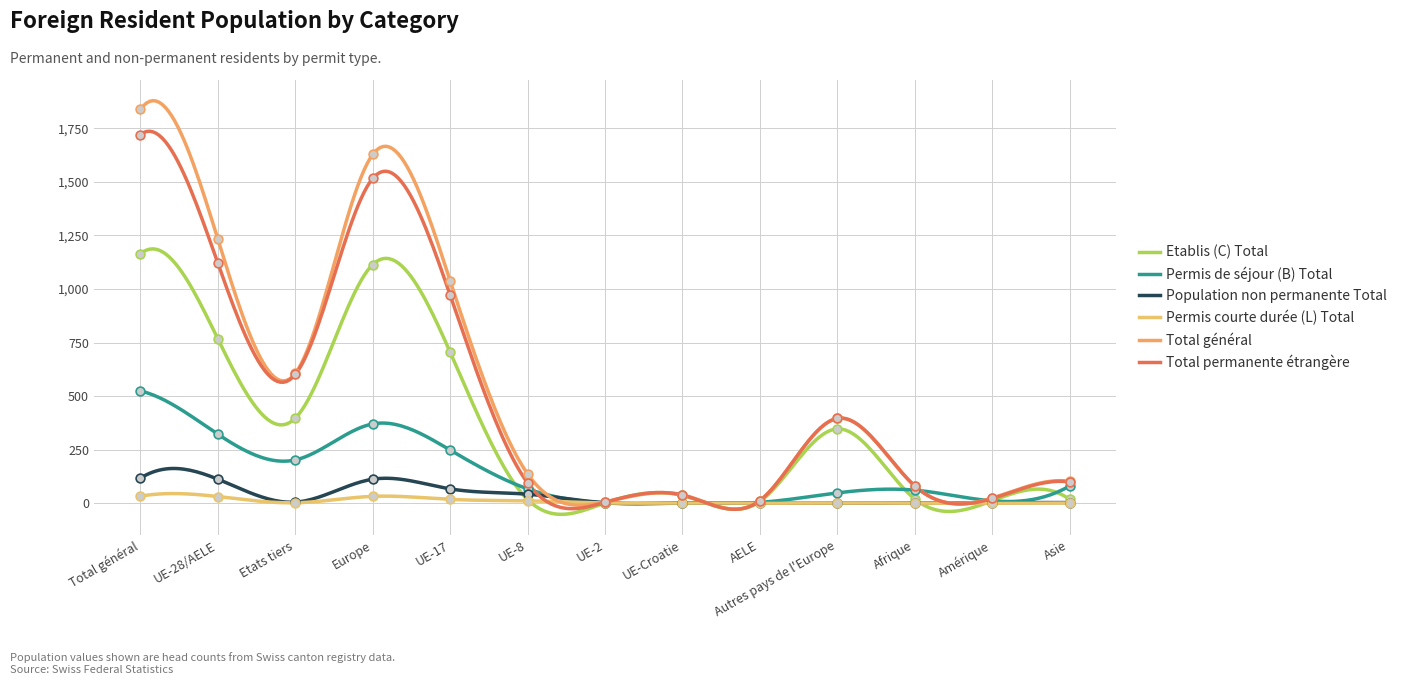

Which series reaches the minimum Y coordinate?

Population non permanente Total